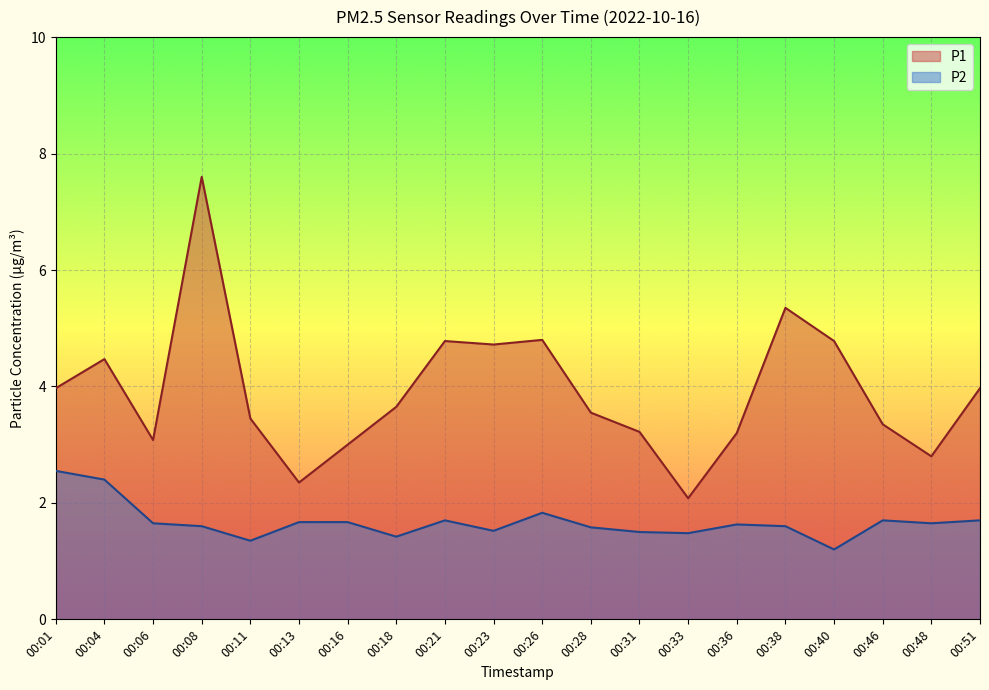

True or false: P2 has more than 1 points higher than both neighbors.

True